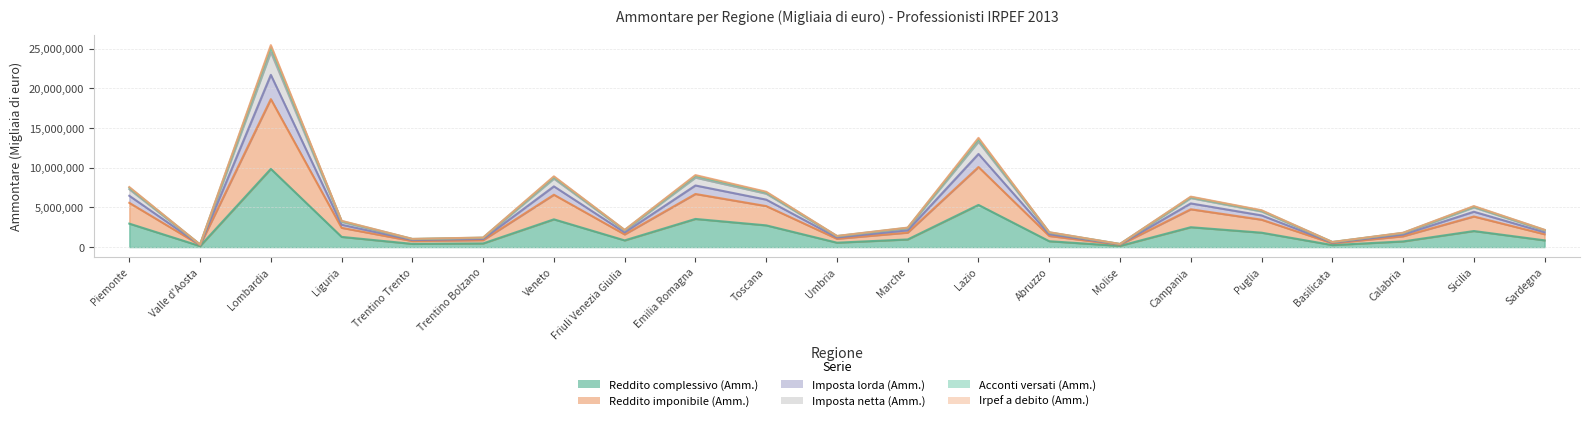

Is it true that Reddito complessivo (Amm.) equals 3546846 at Emilia Romagna?

True